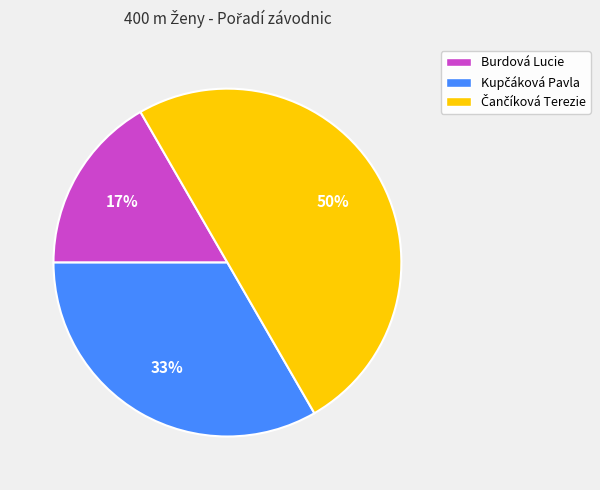

The Burdová Lucie slice represents 17% of the pie. True or false?

True